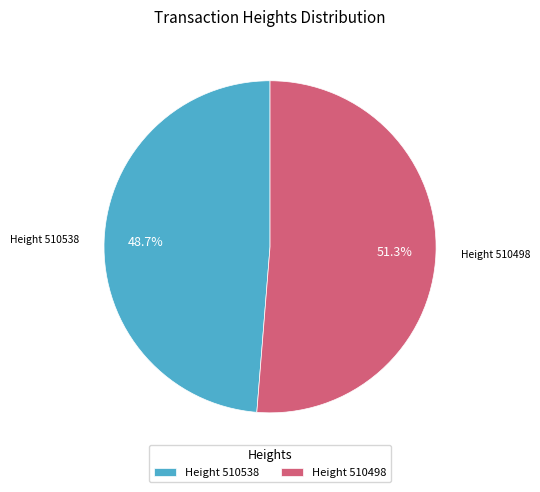

Is there any slice that represents more than half of the pie?

Yes